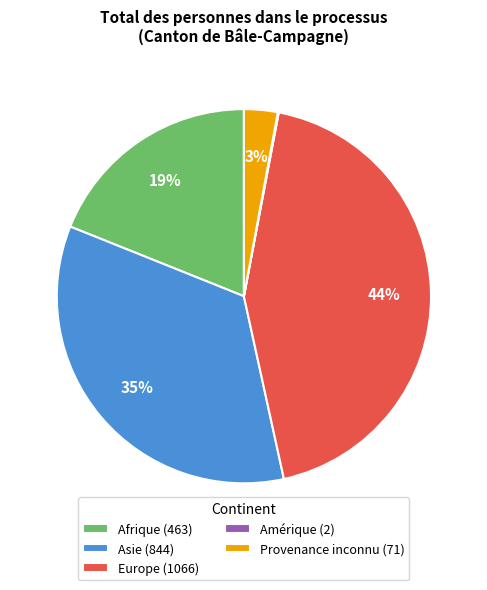

Does Europe account for over 50% of the chart?

No